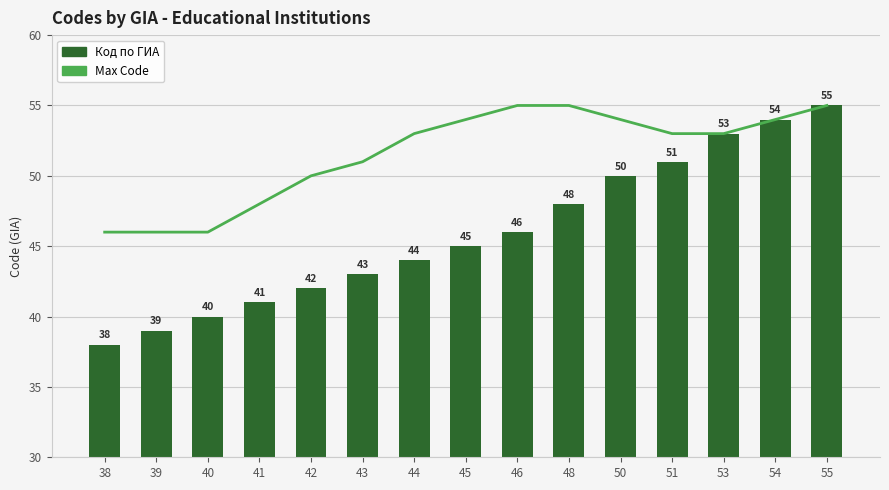

Where does the Max Code series first go above 53?

45